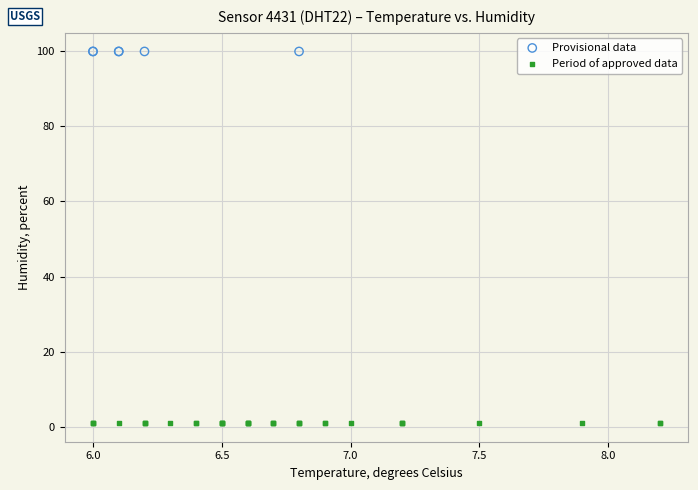

Which series reaches the minimum Y coordinate?

Period of approved data